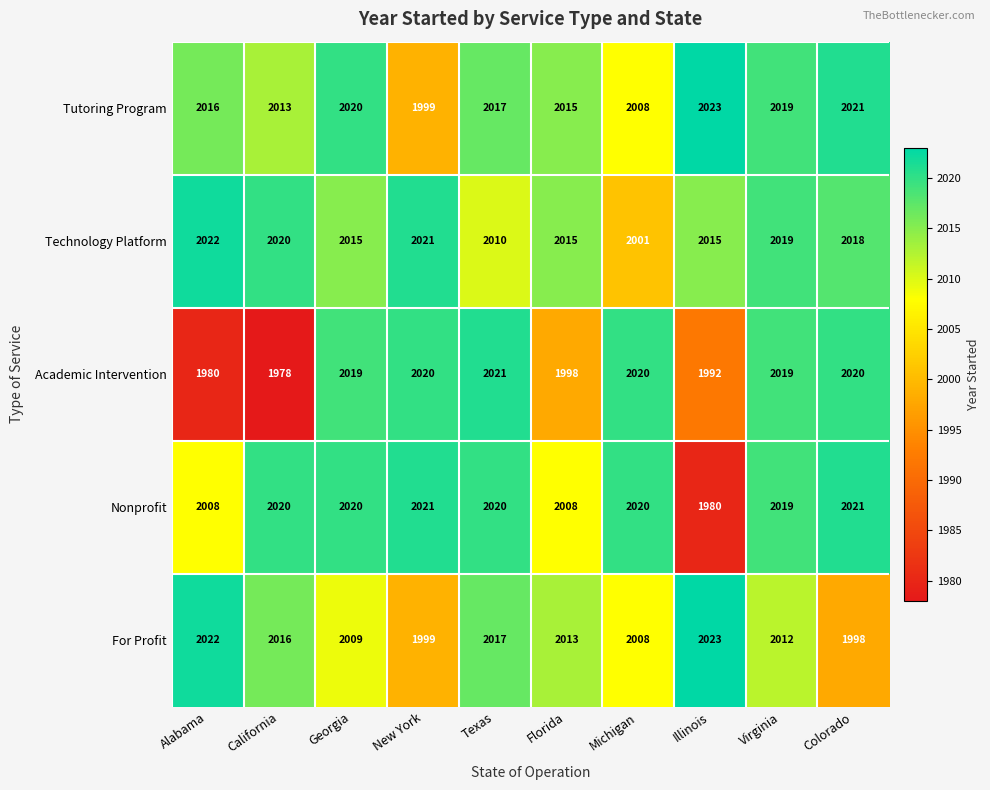

True or false: Academic Intervention has a value of 2912 at Florida.

False